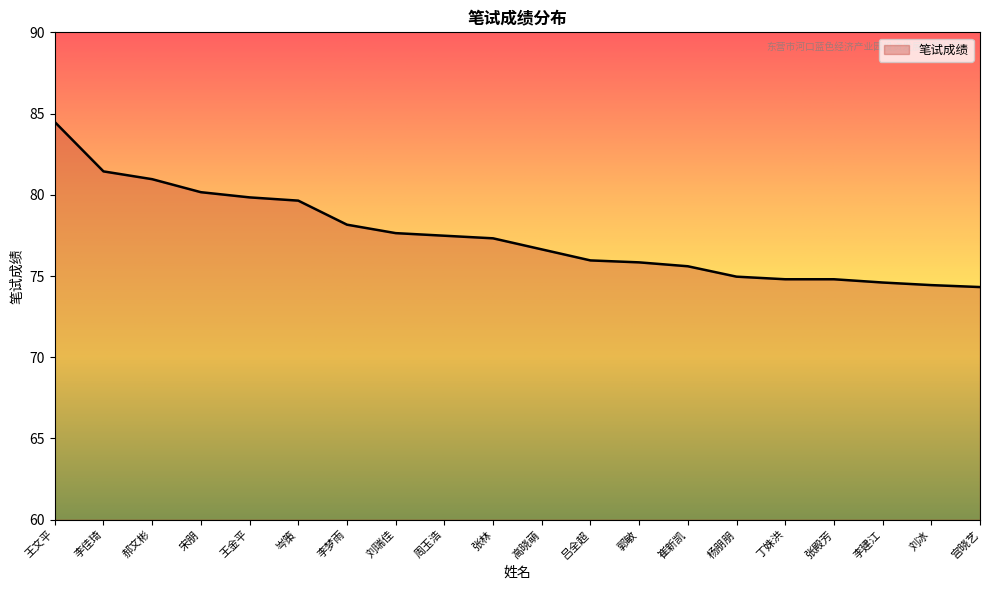

What position from the right is 周玉浩?

12